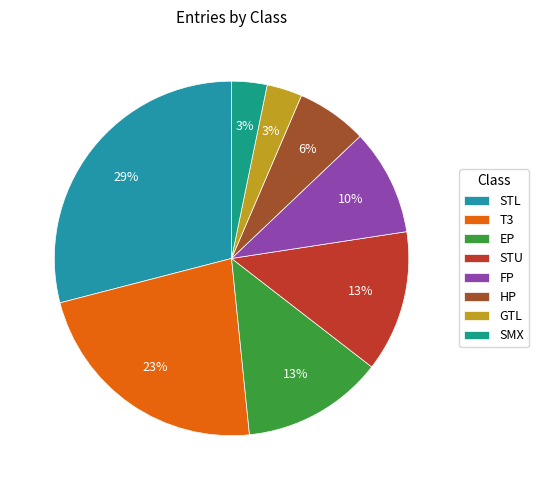

To the nearest percent, what portion does T3 represent?

23%